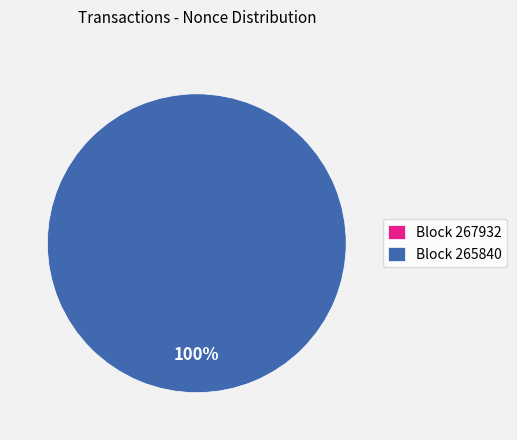

Does 267932 represent more than half of the total?

No